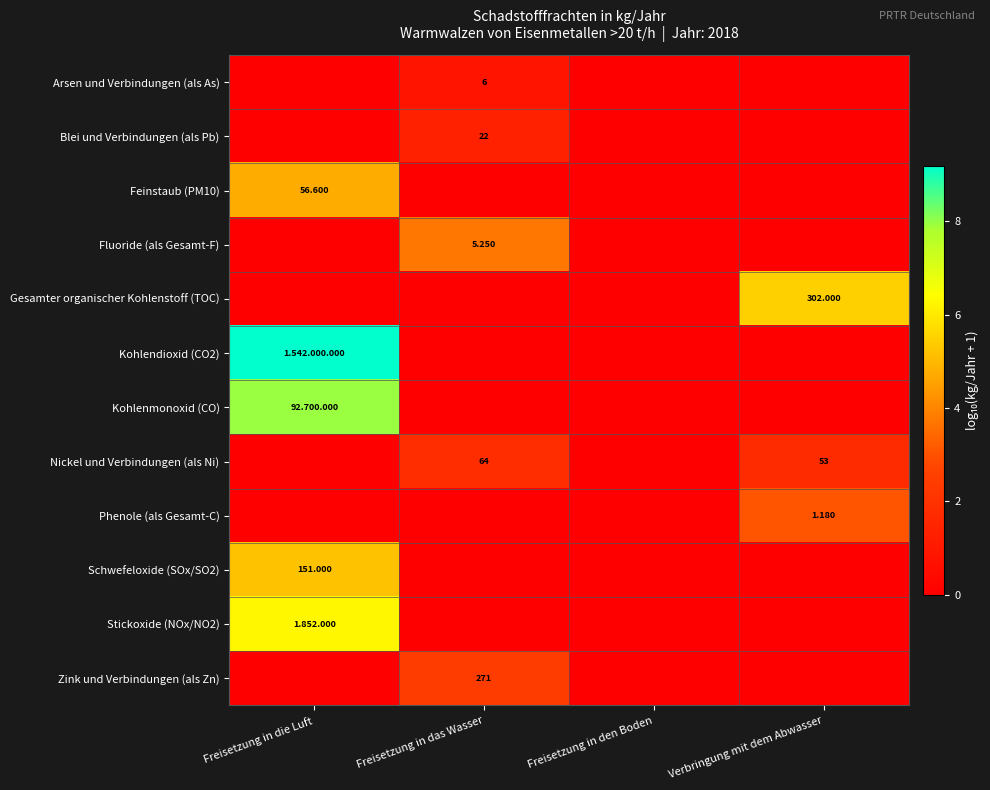

Rank the series at Freisetzung in den Boden from highest to lowest value.

Arsen und Verbindungen (als As), Blei und Verbindungen (als Pb), Feinstaub (PM10), Fluoride (als Gesamt-F), Gesamter organischer Kohlenstoff (TOC), Kohlendioxid (CO2), Kohlenmonoxid (CO), Nickel und Verbindungen (als Ni), Phenole (als Gesamt-C), Schwefeloxide (SOx/SO2), Stickoxide (NOx/NO2), Zink und Verbindungen (als Zn)